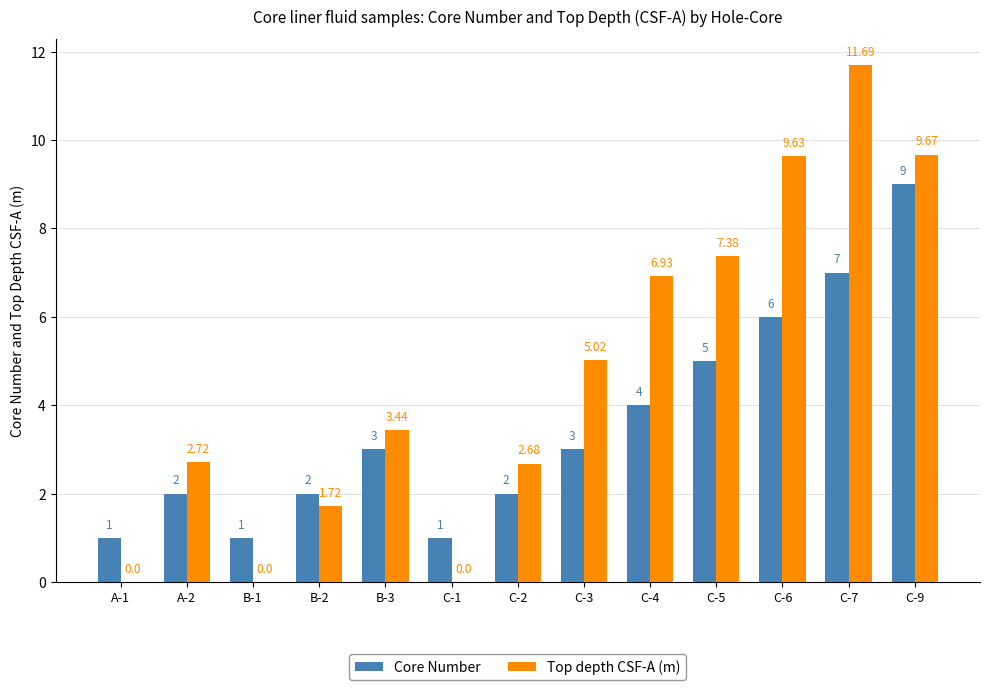

True or false: Core Number has a value of 4.0 at C-6.

False